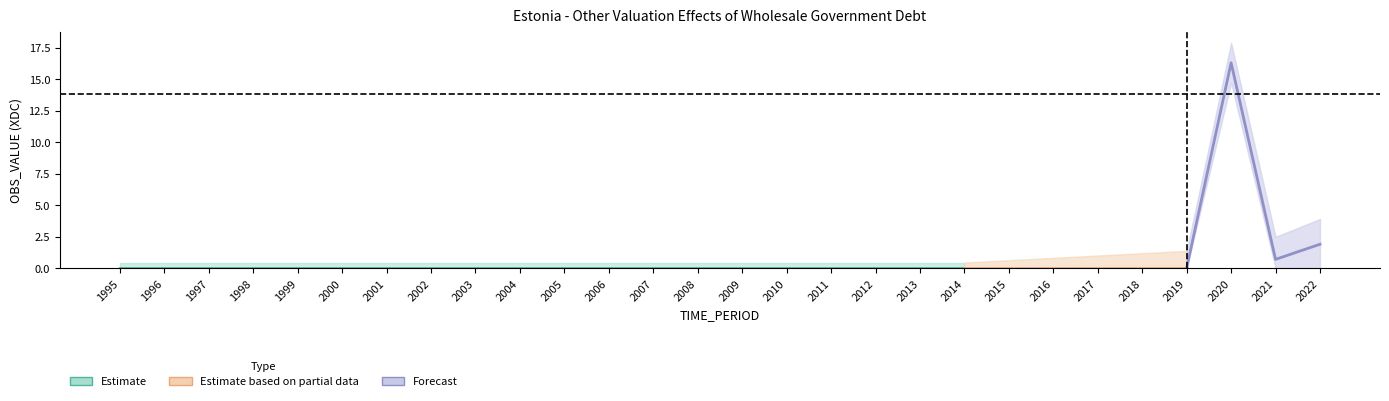

True or false: the data shows 16.3 at 2020.

True